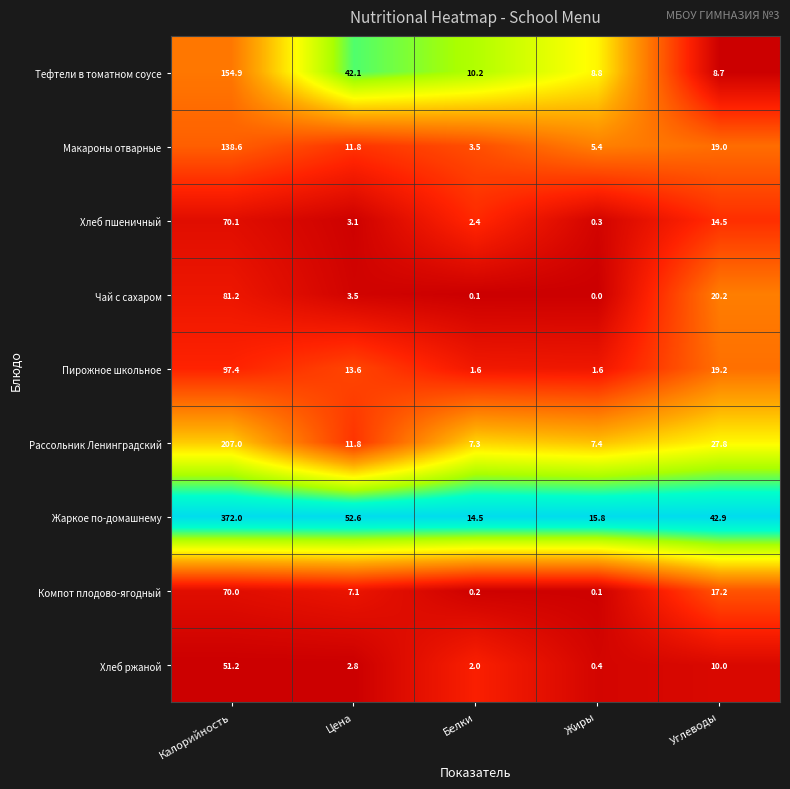

Is it true that Макароны отварные equals 138.6 at Калорийность?

True